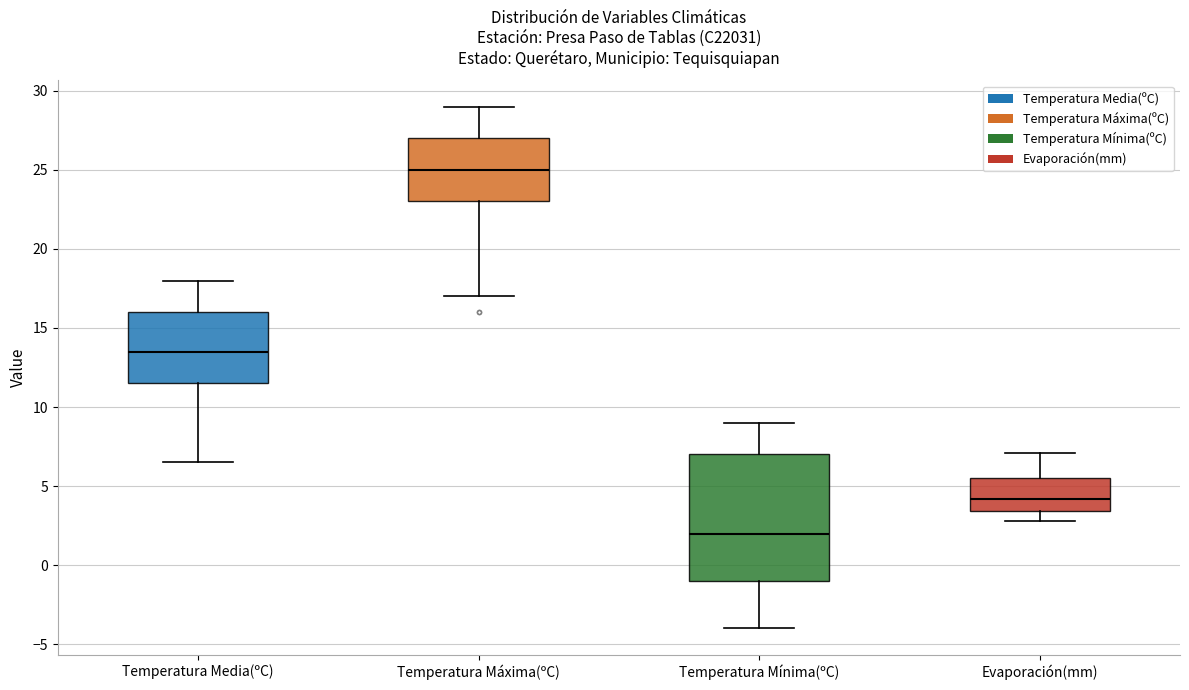

Comparing the boxes themselves (not the whiskers), which one is the tallest?

Temperatura Mínima(ºC)